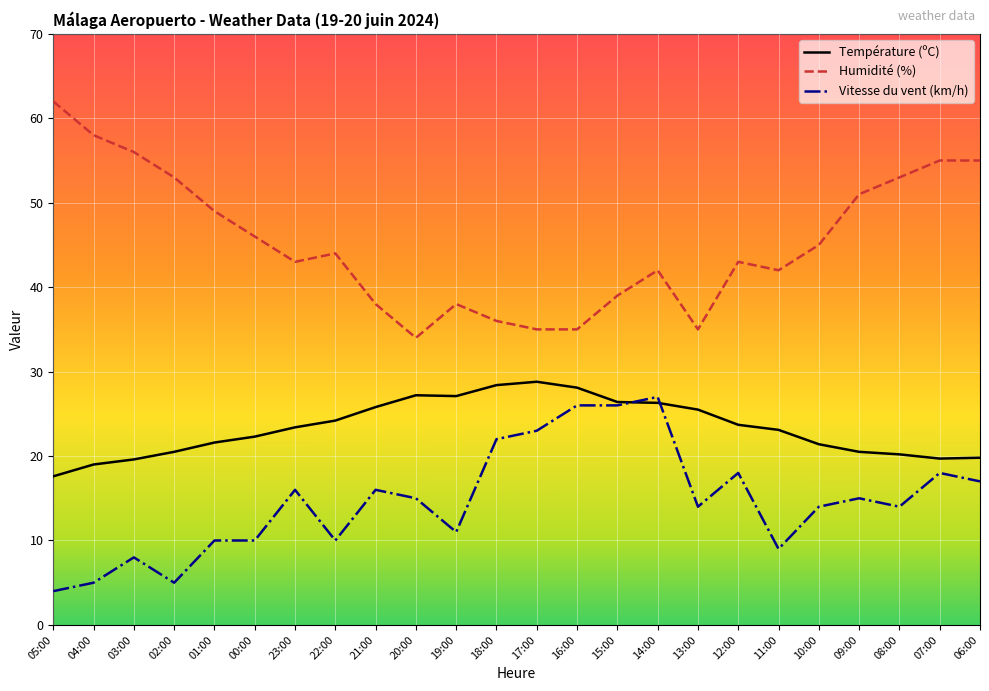

List the series in order of their peak value, lowest first.

Vitesse du vent (km/h), Température (ºC), Humidité (%)